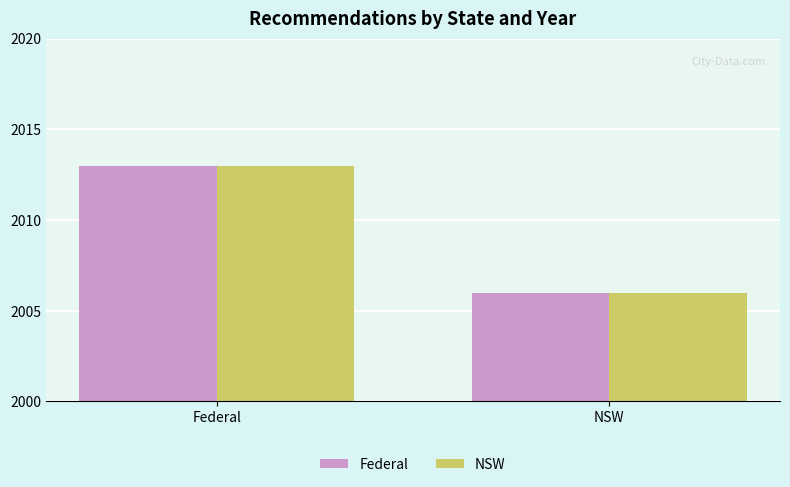

What are all the series names shown in the legend?

Federal, NSW